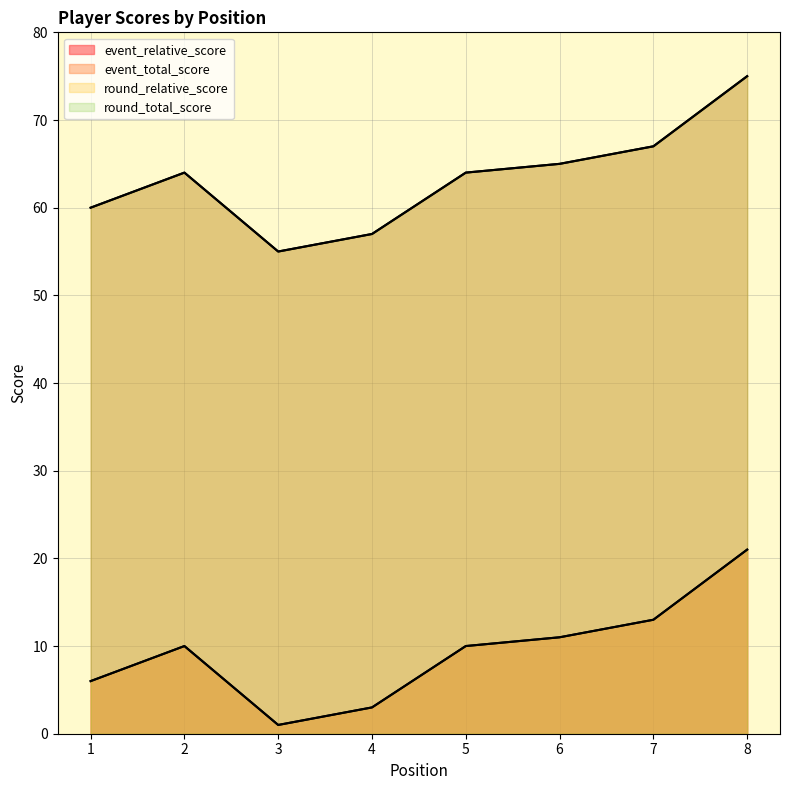

What is the total value across all series at 6?

152